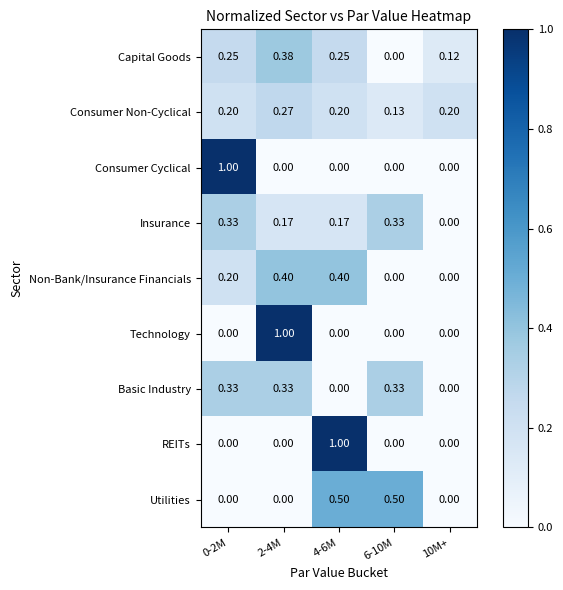

Is the value of Utilities at 10M+ greater than the value of Basic Industry at 6-10M?

No